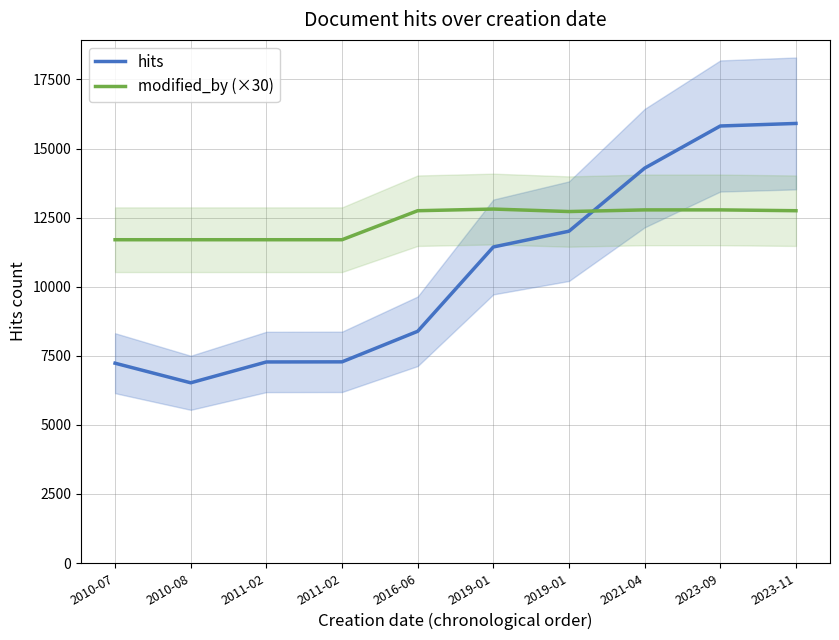

What is the total value across all series at 2021-04?

27071